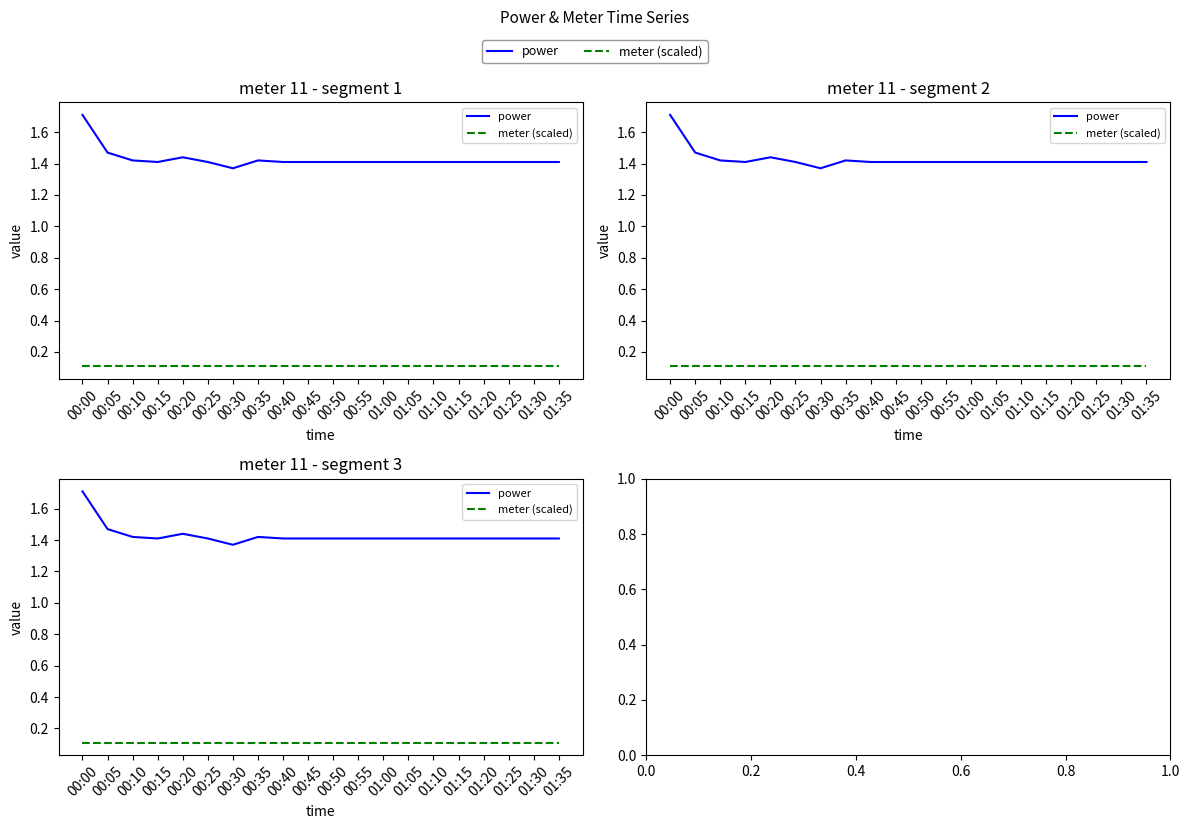

What is the label of the 18th point from the left?

01:25